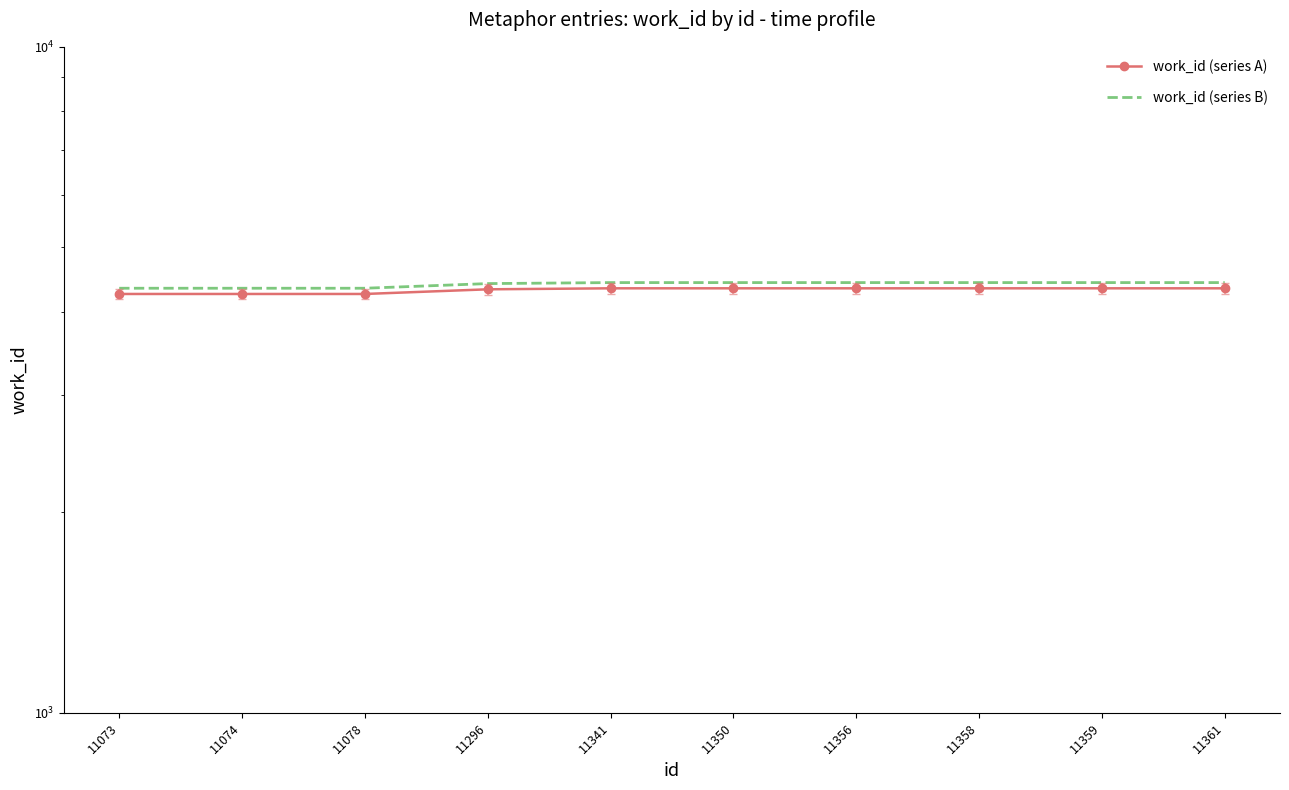

Between 11074 and 11341, which series saw the biggest shift?

work_id (series B)